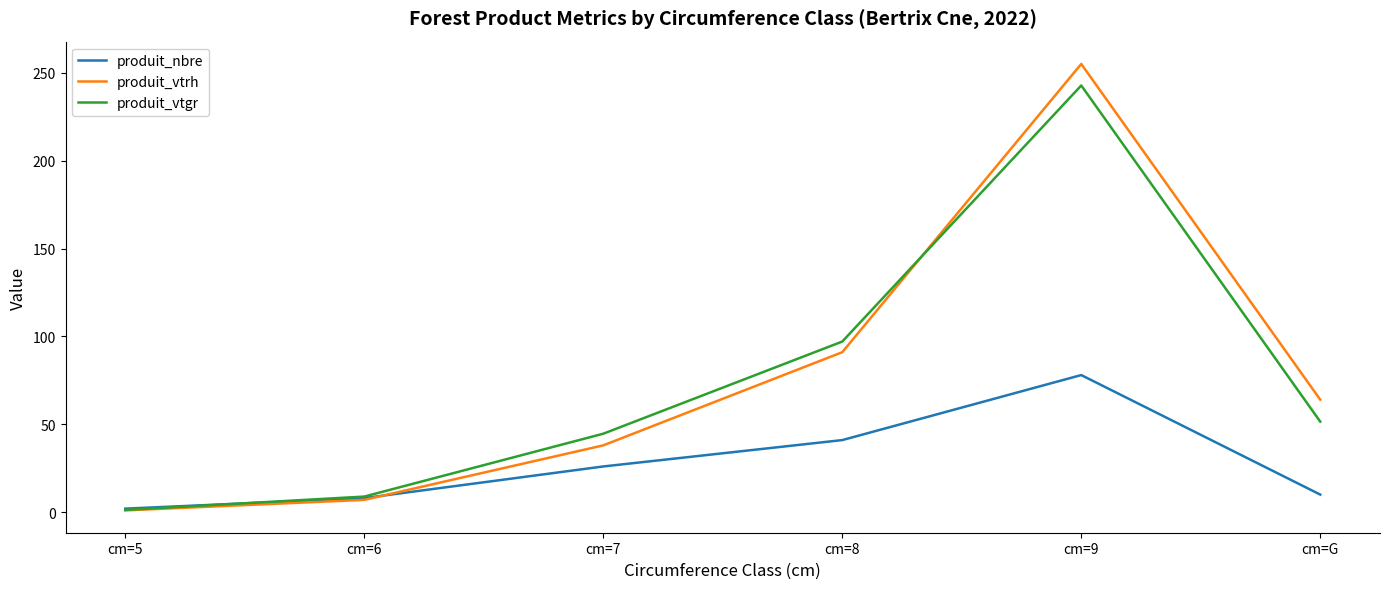

Where is the first local maximum for produit_nbre?

cm=9